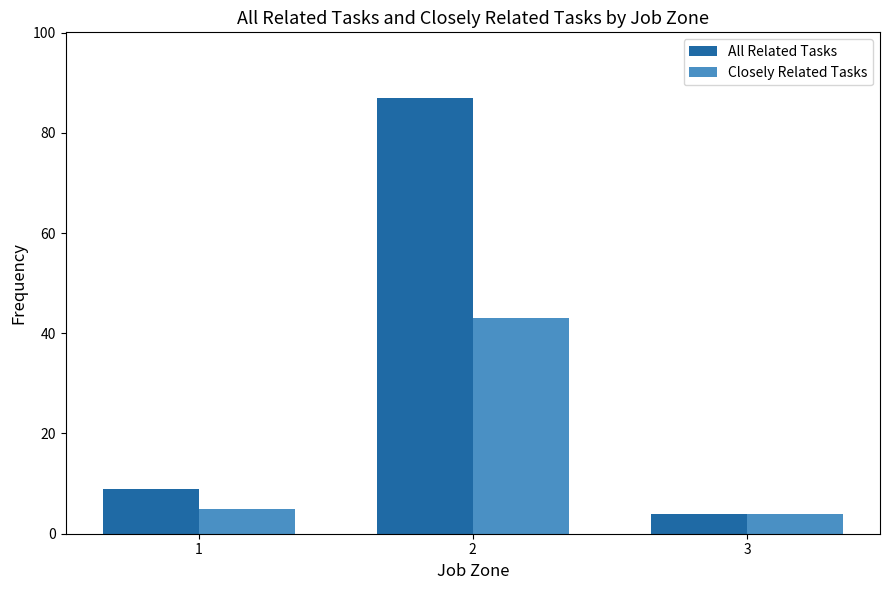

List the labels in order of Closely Related Tasks value, largest first.

2, 1, 3